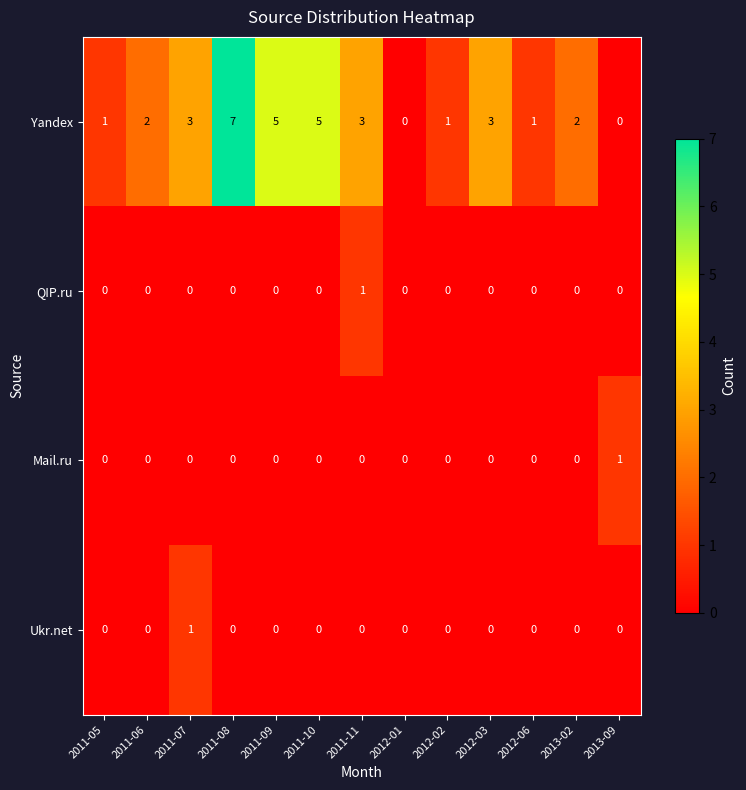

How many QIP.ru values are between 0 and 1?

13